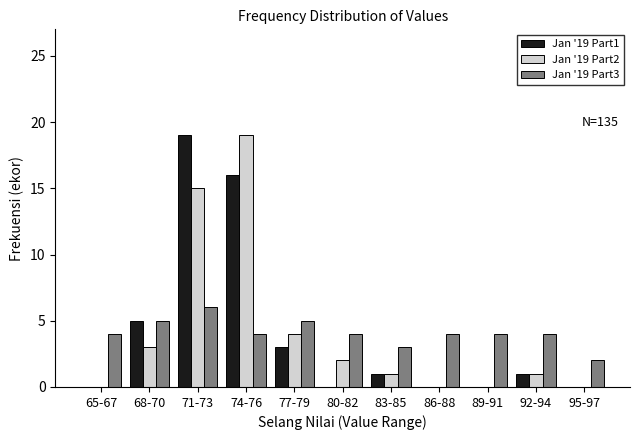

Is the value of Jan '19 Part2 at 74-76 greater than the value of Jan '19 Part3 at 83-85?

Yes